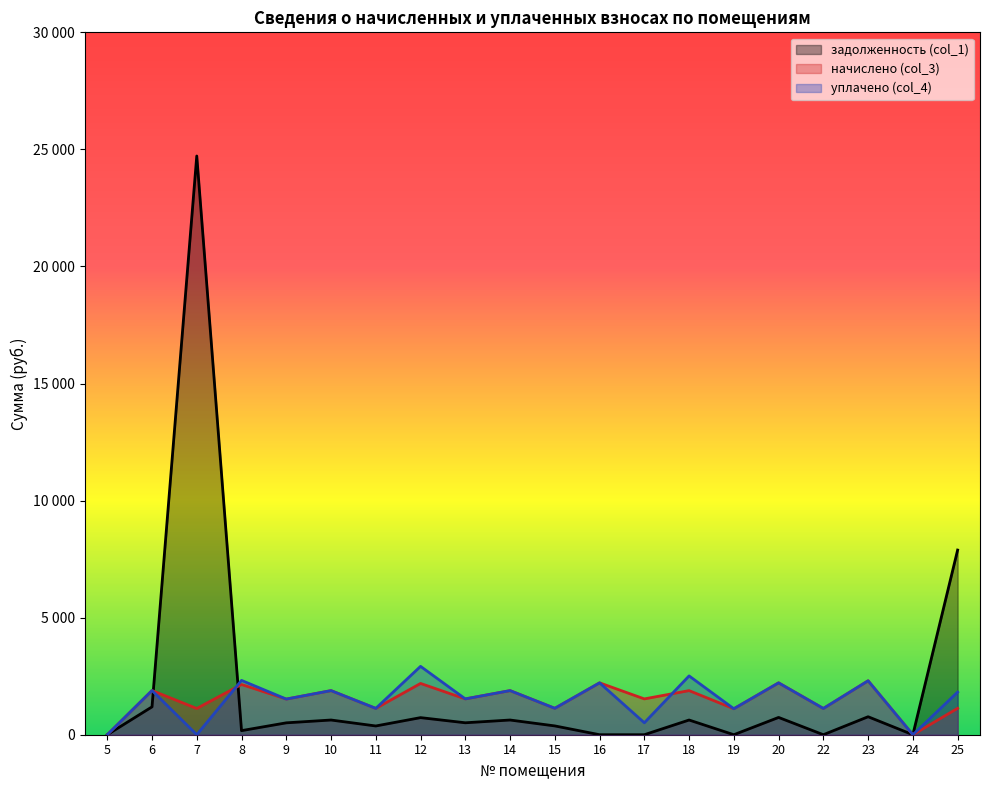

True or false: задолженность (col_1) and начислено (col_3) cross at least once.

True